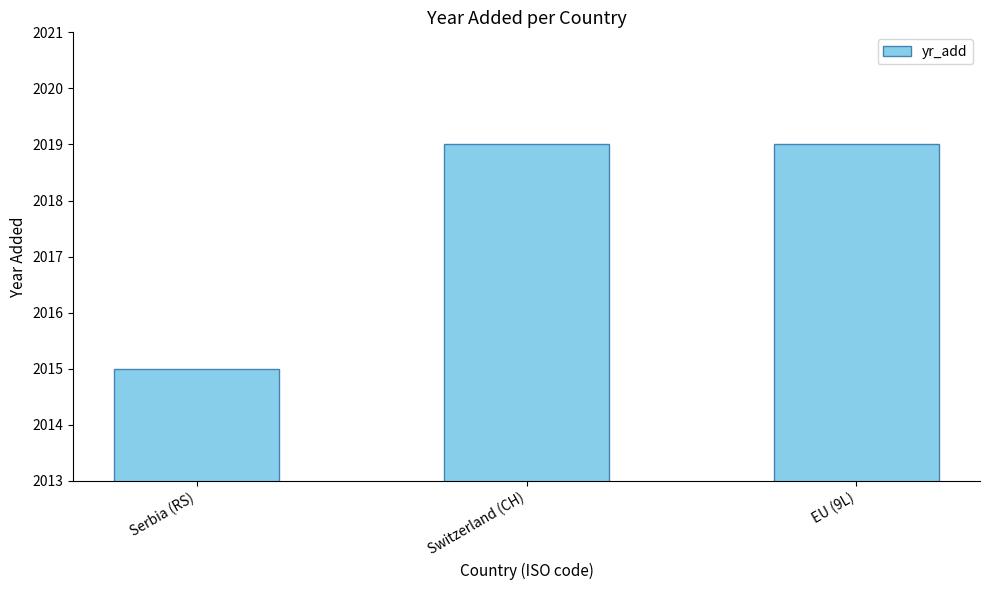

What is the ratio of the value at EU (9L) to the value at Switzerland (CH)?

1.0